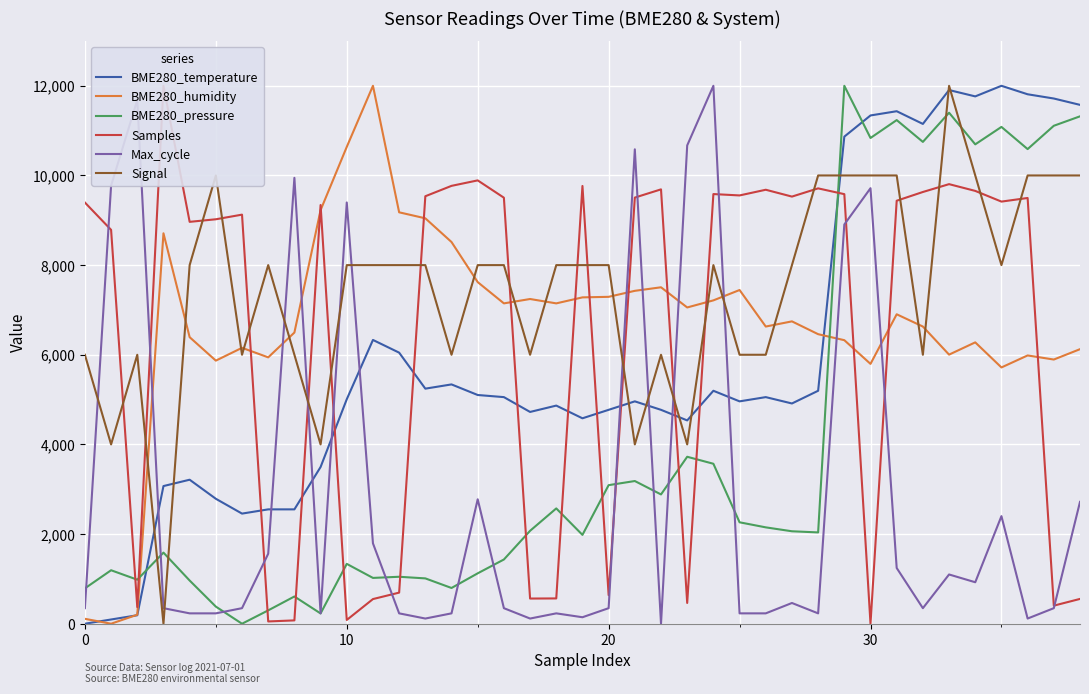

True or false: BME280_pressure and BME280_temperature intersect in this chart.

True